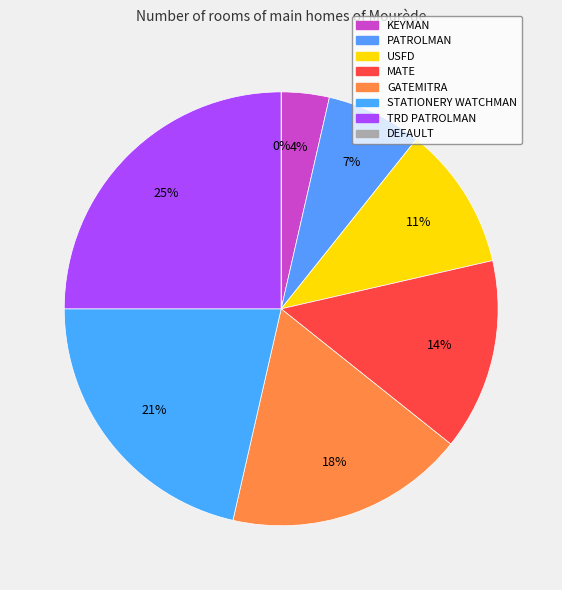

Rank the categories by value from highest to lowest.

TRD PATROLMAN, STATIONERY WATCHMAN, GATEMITRA, MATE, USFD, PATROLMAN, KEYMAN, DEFAULT